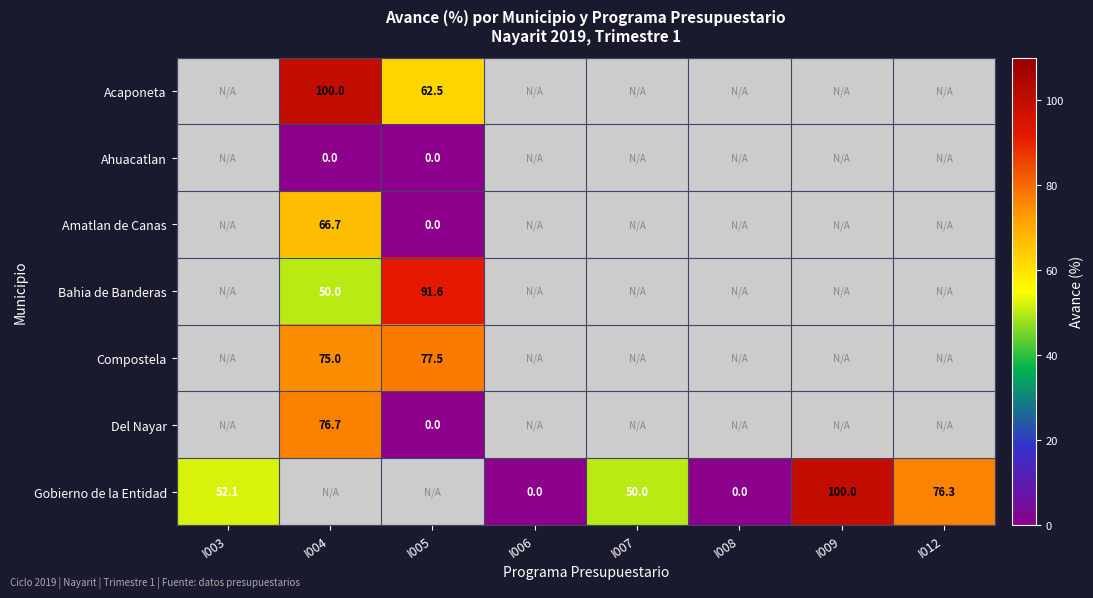

True or false: Gobierno de la Entidad has a value of 10.7 at I003.

False